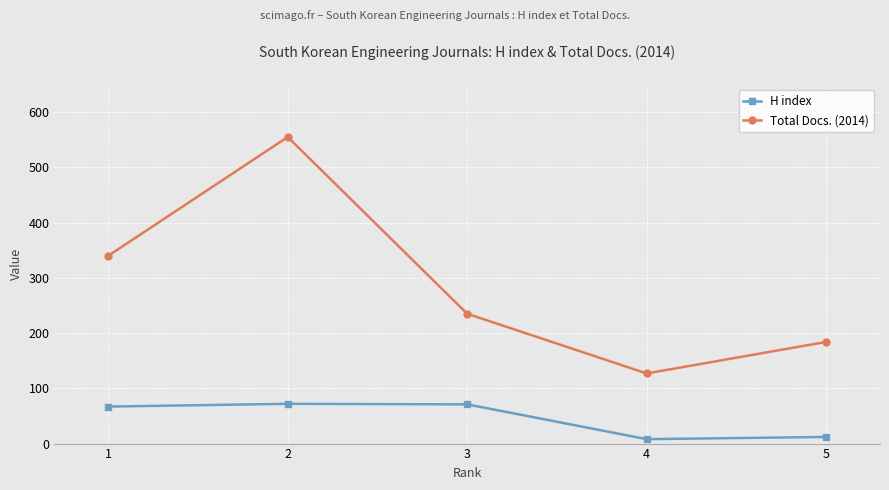

True or false: H index and Total Docs. (2014) cross at least once.

False